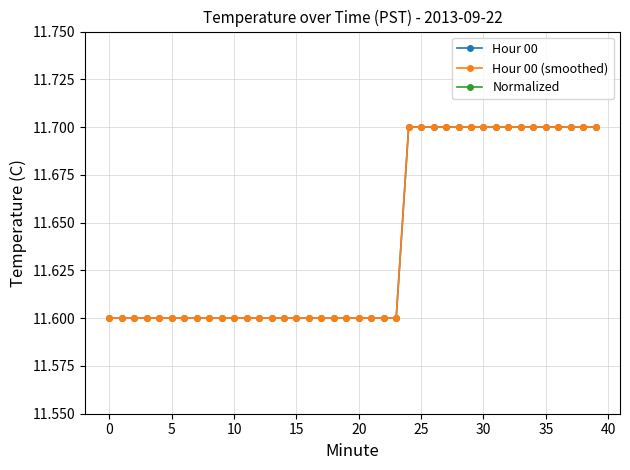

What are all the series names shown in the legend?

Hour 00, Hour 00 (smoothed), Normalized